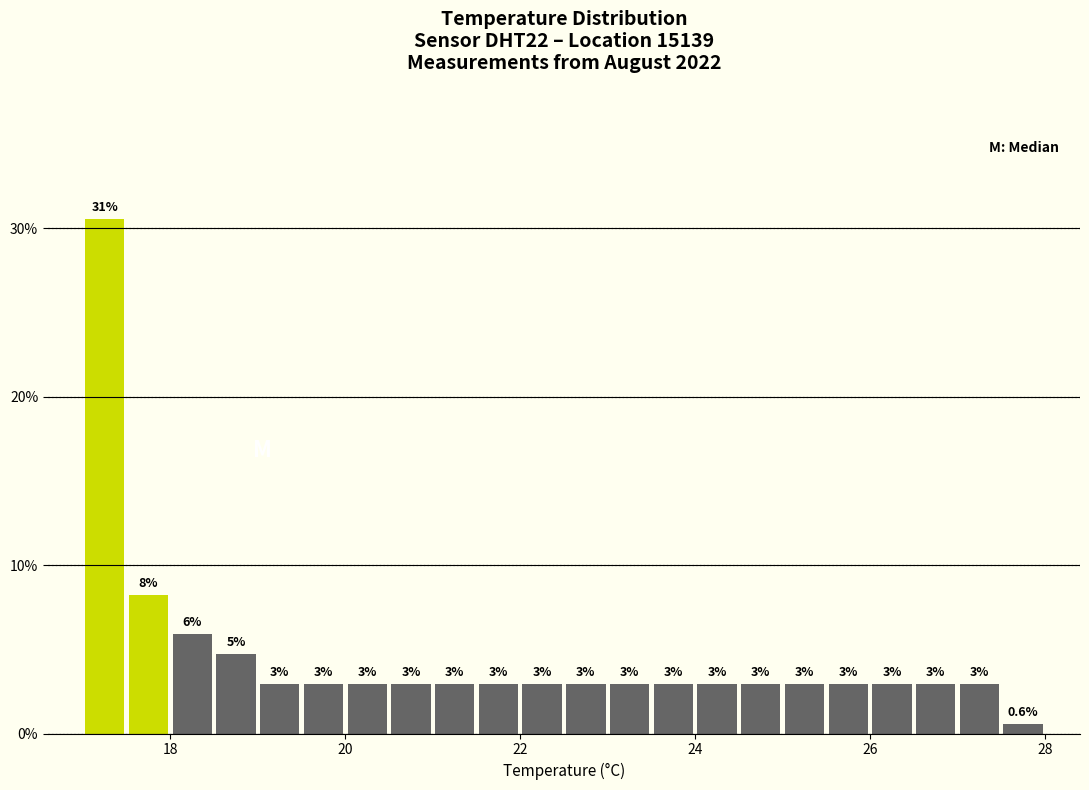

Around what value on the x-axis is the tallest bar? Give the approximate position of its centre, as read against the axis.

17.2